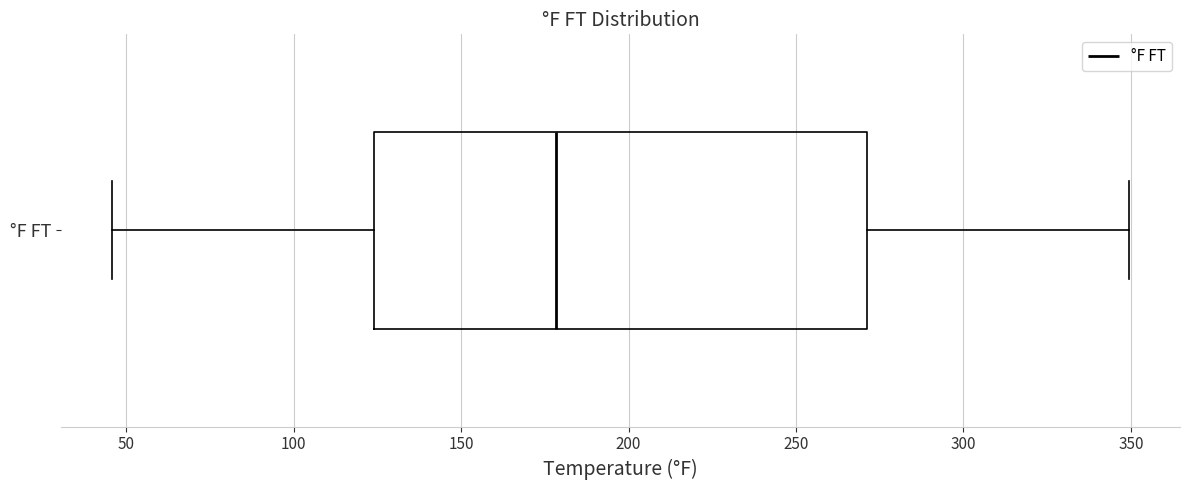

Transcribe this box plot: give where the median line is, the range the box spans, and where the two whiskers end, as read against the x-axis. The values are not printed on the chart, so give them approximately, as read against the axis.

median 180, box 125 to 270, whiskers 45 to 350